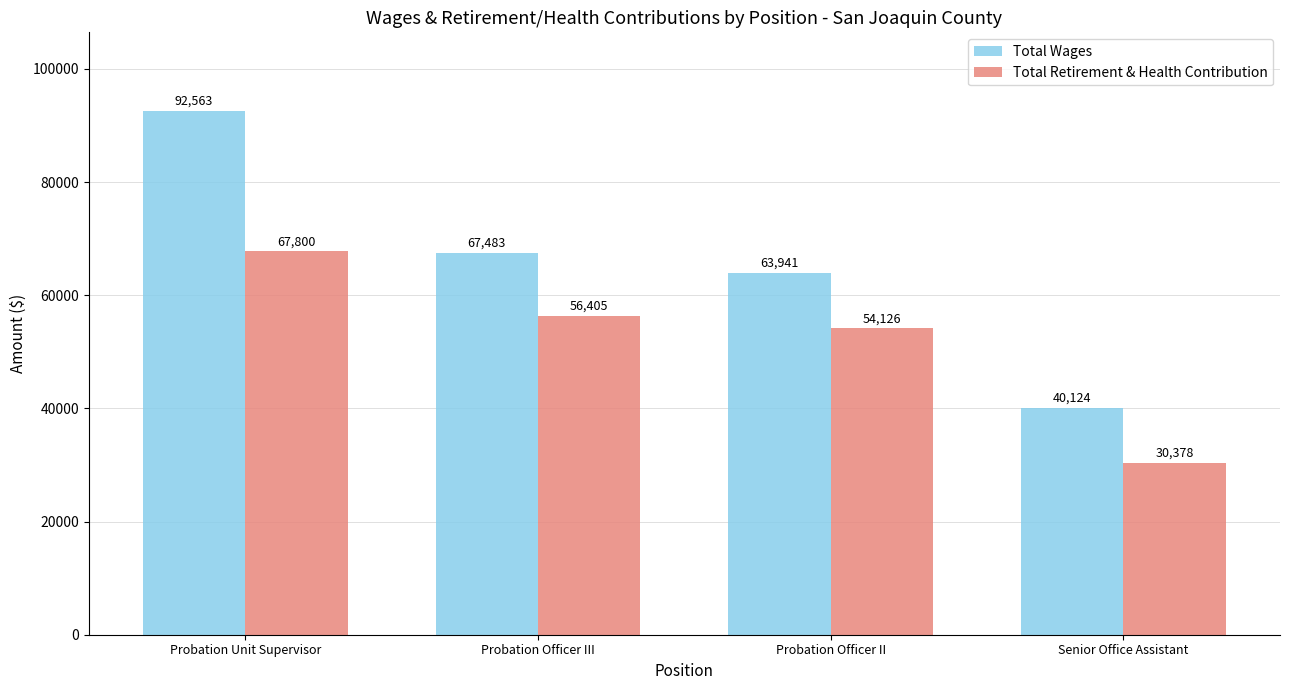

What is the spread (max minus min) of values at Senior Office Assistant?

9746